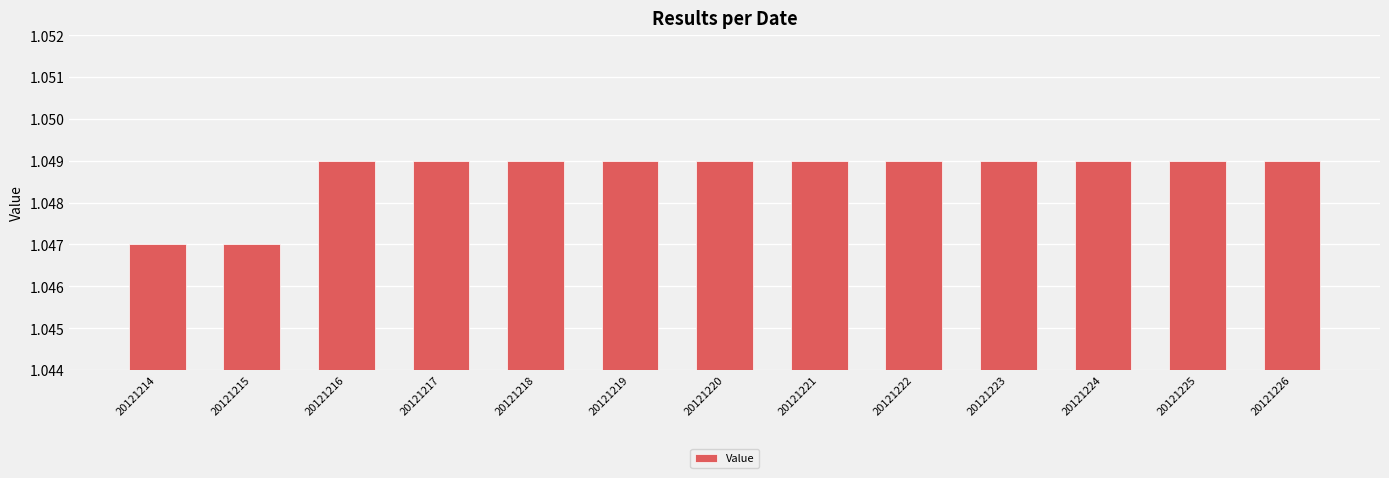

Does the chart contain any negative values?

No